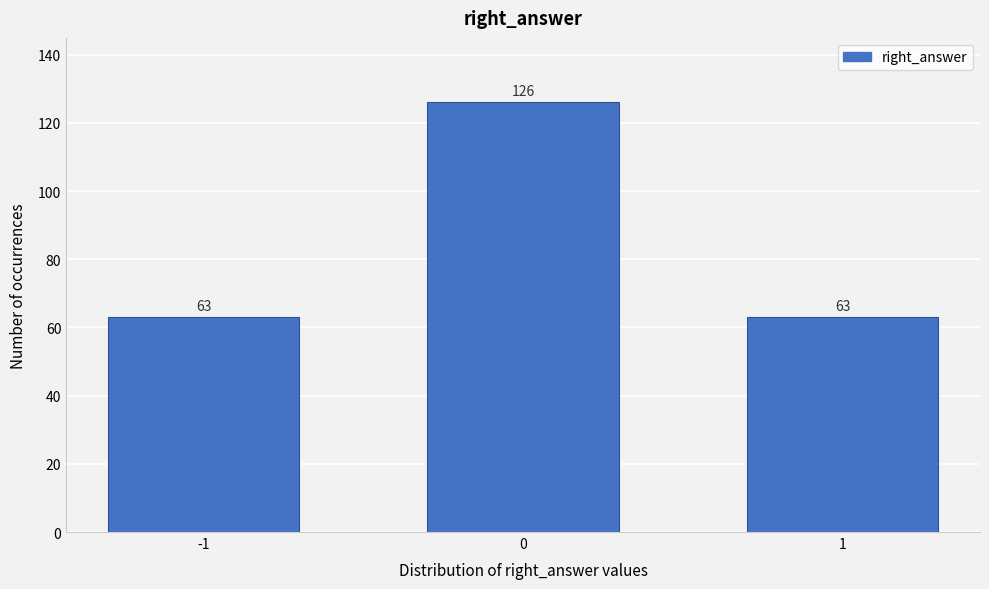

Reading left to right, what are all the values shown in this chart?

-1=63	0=126	1=63